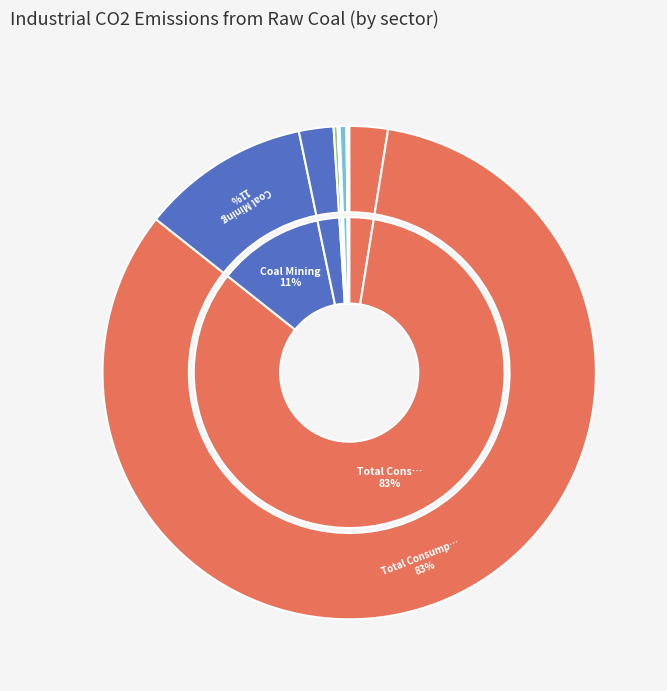

The Food Processing slice represents 1% of the pie. True or false?

False